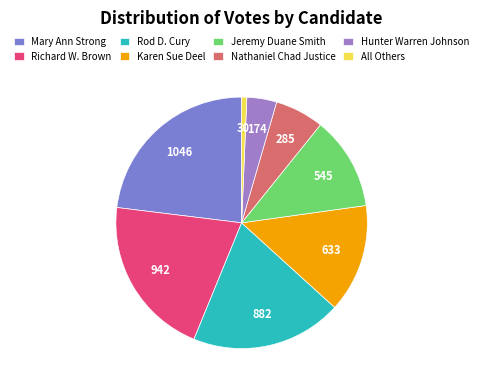

To the nearest percent, what is the average slice percentage?

12%